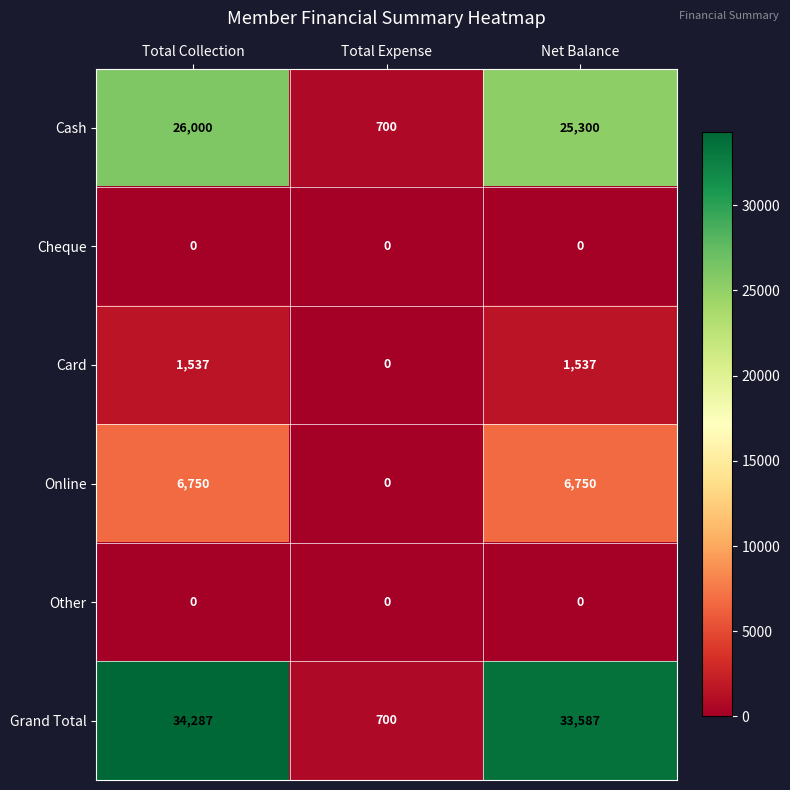

Which series has the largest range (max minus min)?

Grand Total